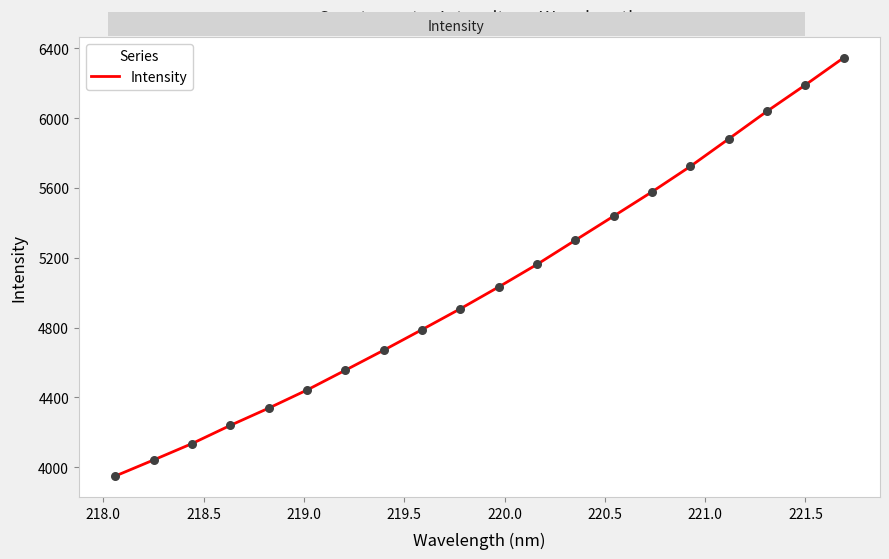

What is the minimum value shown in the chart?

3950.2